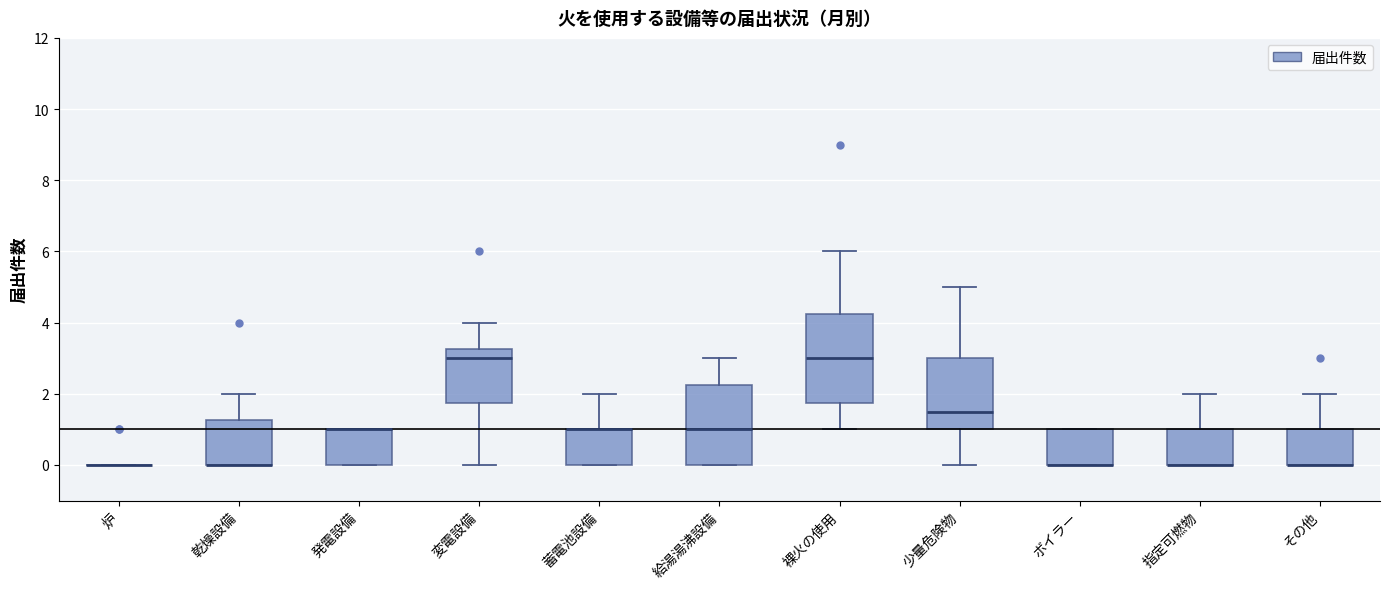

Reading left to right, read every box against the y-axis: the position of its median line, the range the box covers, and the ends of its whiskers. The values are not printed on the chart, so give them approximately, as read against the axis.

炉: box collapsed to a line at 0.0, whiskers 0.0 to 0.0
乾燥設備: median 0.0 (drawn on the box's lower edge), box 0.0 to 1.2, whiskers 0.0 to 2.0
発電設備: median 1.0 (drawn on the box's upper edge), box 0.0 to 1.0, whiskers 0.0 to 1.0
変電設備: median 3.0, box 1.8 to 3.2, whiskers 0.0 to 4.0
蓄電池設備: median 1.0 (drawn on the box's upper edge), box 0.0 to 1.0, whiskers 0.0 to 2.0
給湯湯沸設備: median 1.0, box 0.0 to 2.2, whiskers 0.0 to 3.0
裸火の使用: median 3.0, box 1.8 to 4.2, whiskers 1.0 to 6.0
少量危険物: median 1.6, box 1.0 to 3.0, whiskers 0.0 to 5.0
ボイラー: median 0.0 (drawn on the box's lower edge), box 0.0 to 1.0, whiskers 0.0 to 1.0
指定可燃物: median 0.0 (drawn on the box's lower edge), box 0.0 to 1.0, whiskers 0.0 to 2.0
その他: median 0.0 (drawn on the box's lower edge), box 0.0 to 1.0, whiskers 0.0 to 2.0